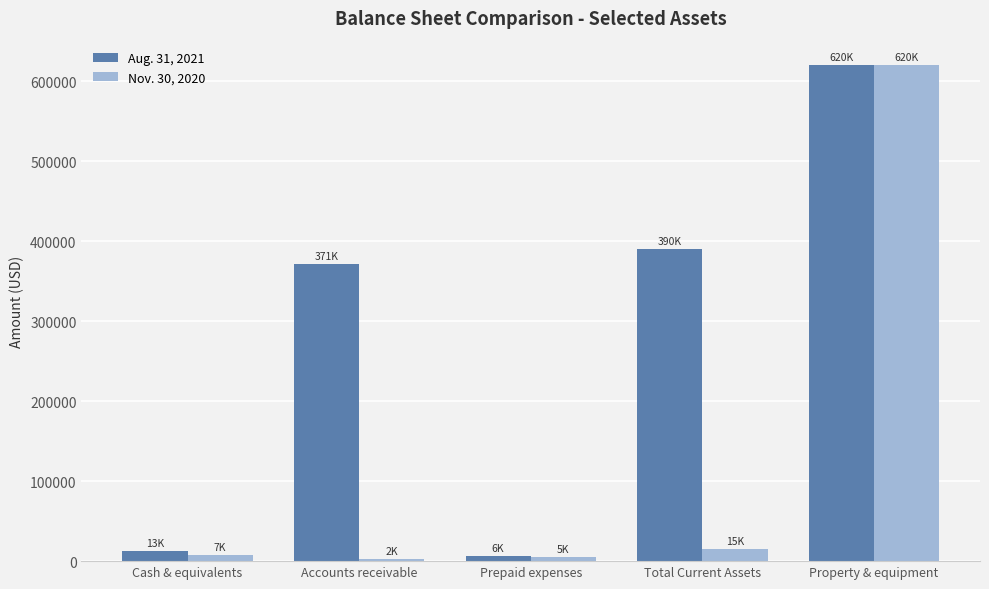

Is the value of Nov. 30, 2020 at Cash & equivalents greater than the value of Aug. 31, 2021 at Cash & equivalents?

No